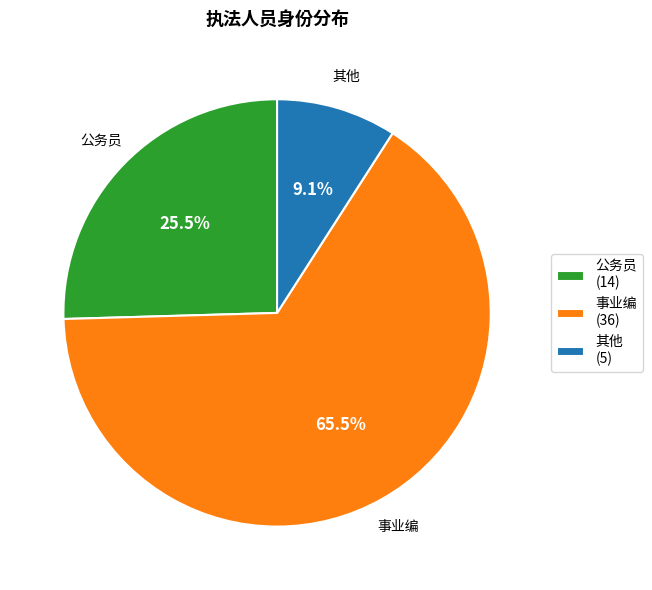

To the nearest percent, what is the difference between the largest and smallest slice percentages?

56%